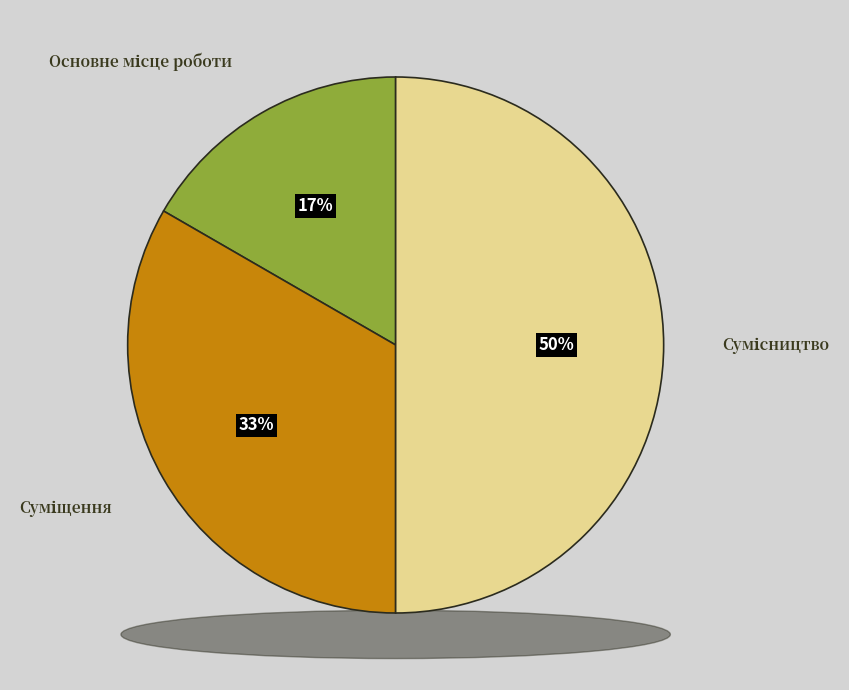

What portion of the pie excludes Суміщення?

66.7%